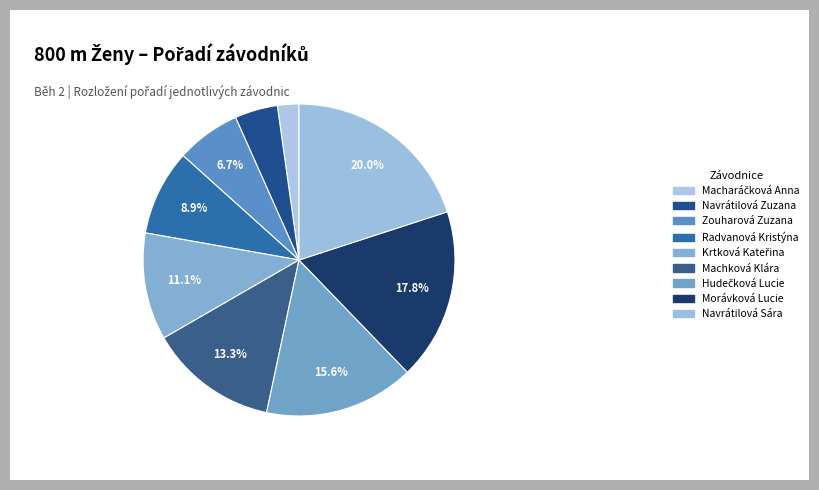

What is the change in value from Macharáčková Anna to Navrátilová Zuzana?

+1